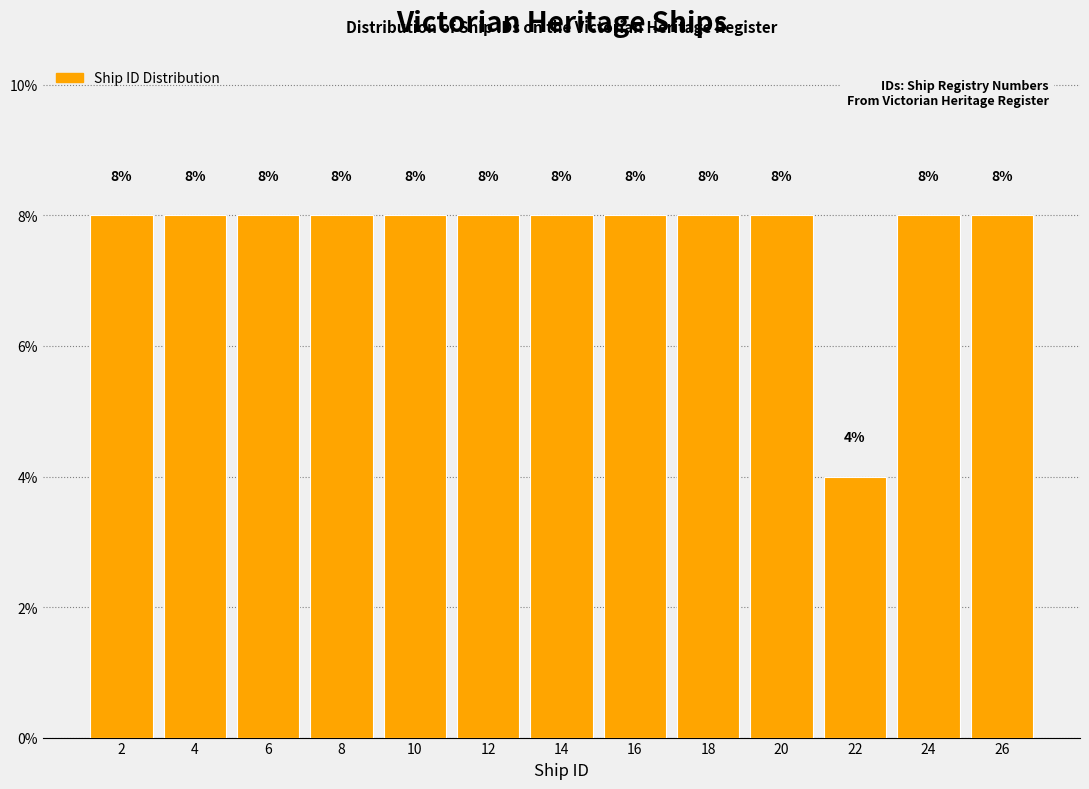

How tall is the bar that spans 3 to 5 on the x-axis?

8